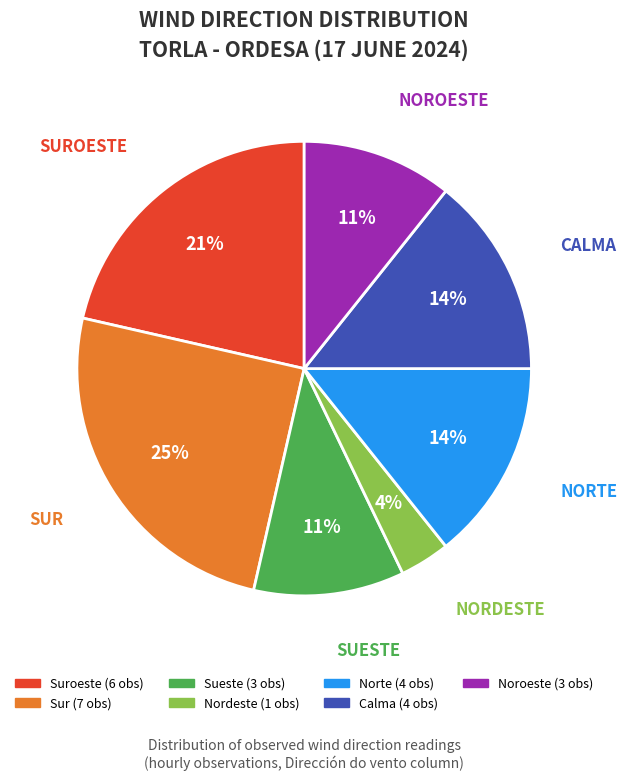

Count the number of slices in the pie.

7